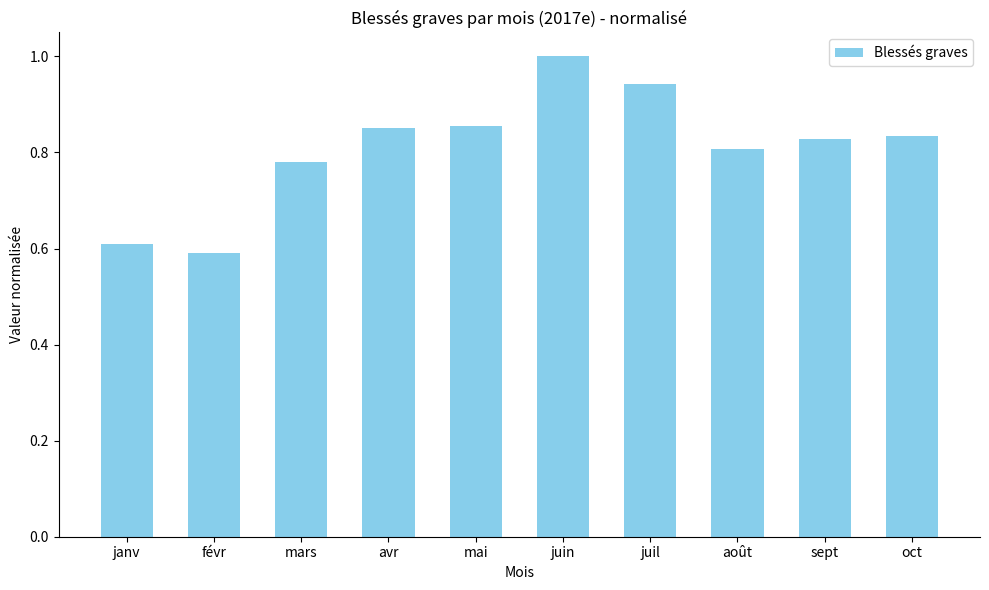

Which label corresponds to the largest value in the chart?

juin